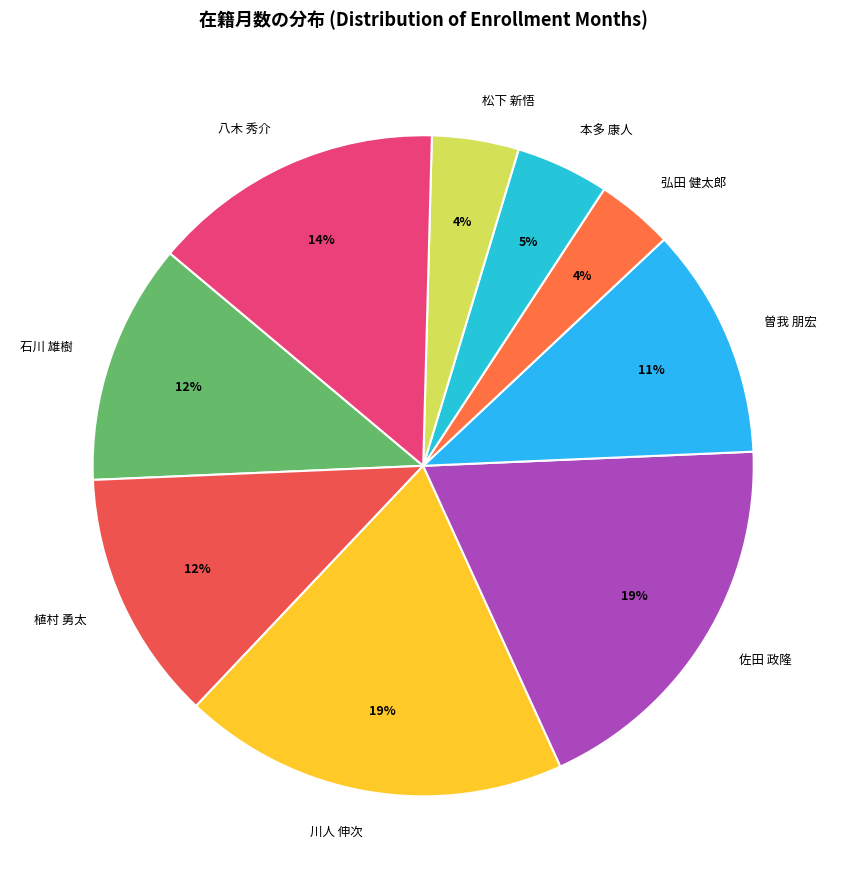

Is it true that 曽我 朋宏 is 11% of the pie?

True